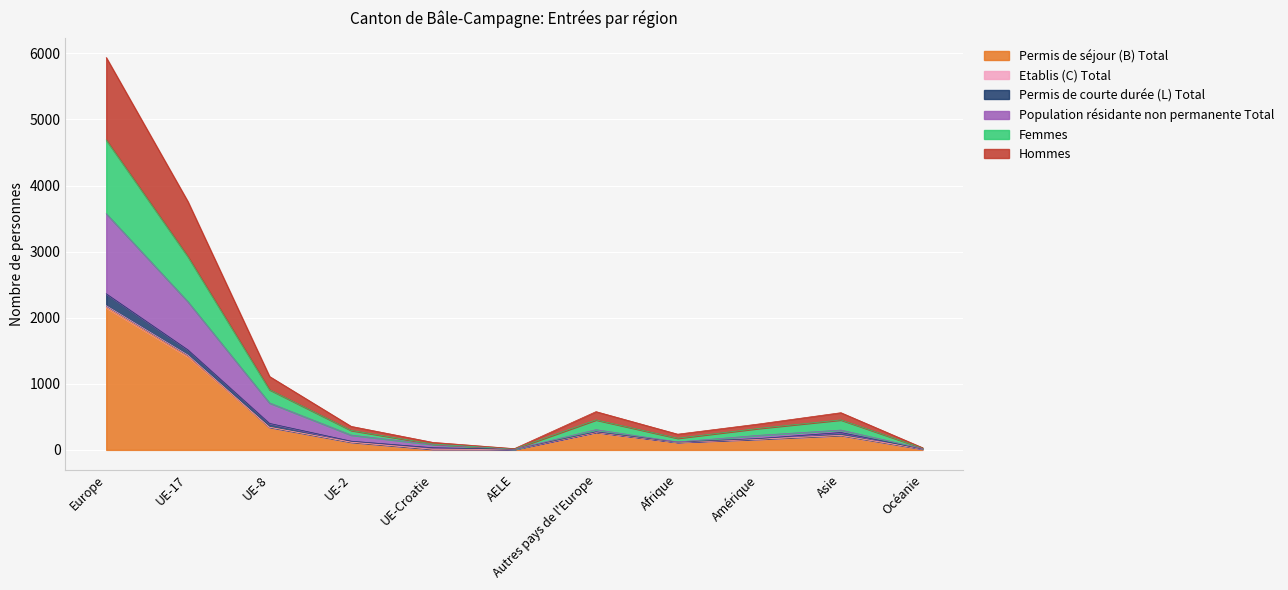

What is the maximum value for Permis de séjour (B) Total?

2151